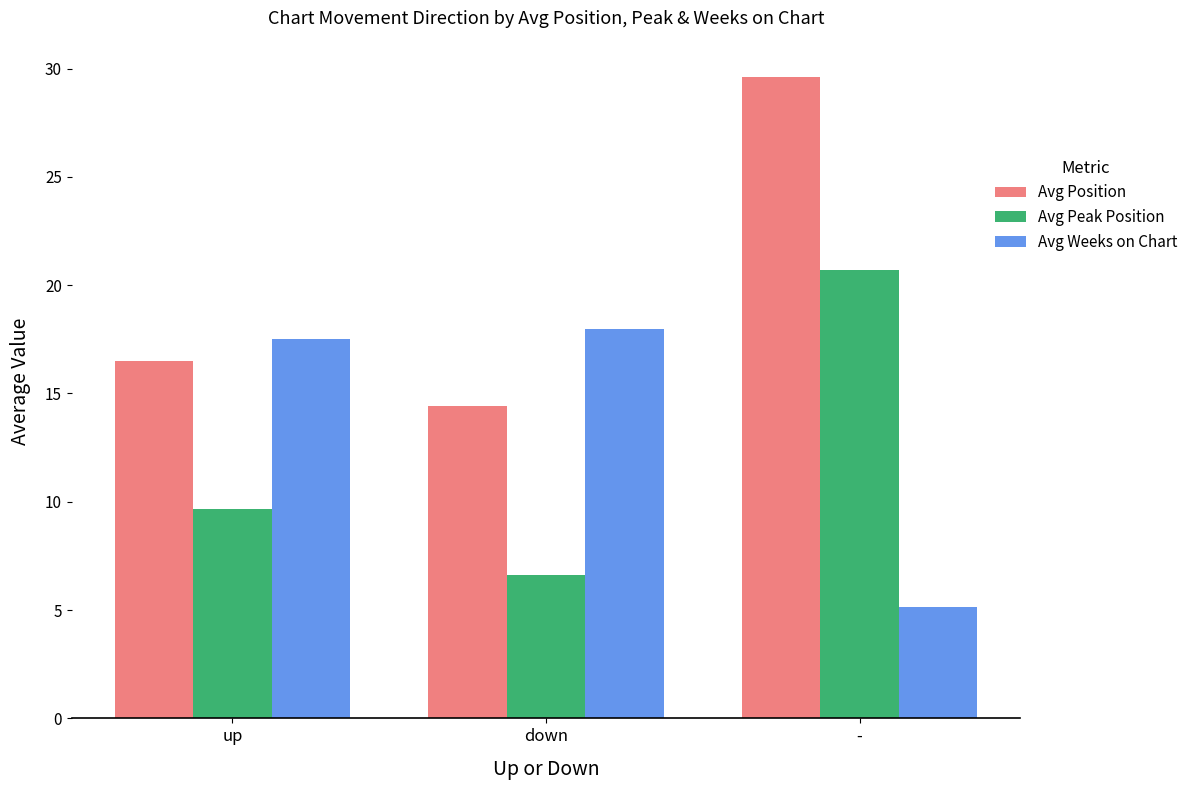

Reading left to right, what are all the values shown in this chart?

Avg Position: 16.5	14.4	29.6
Avg Peak Position: 9.7	6.6	20.7
Avg Weeks on Chart: 17.5	18.0	5.2